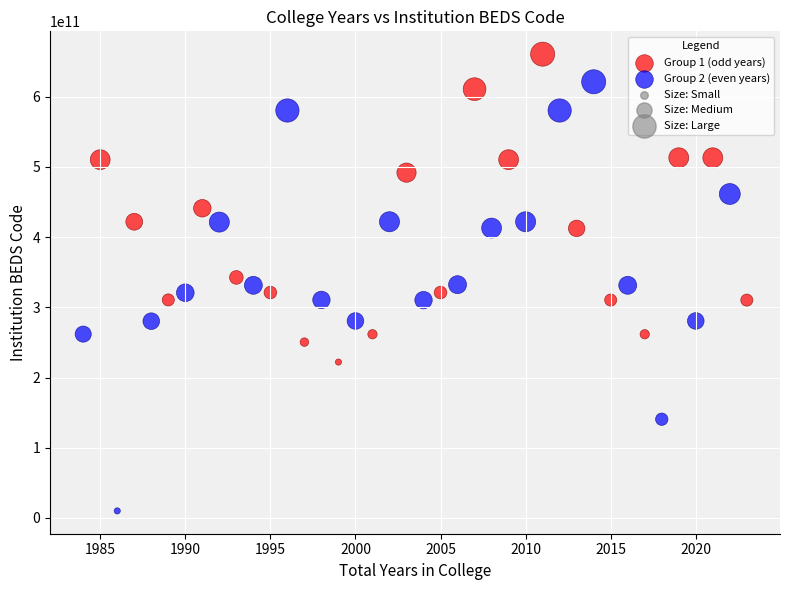

Which series has the largest Y range (max minus min)?

Group 2 (even years)